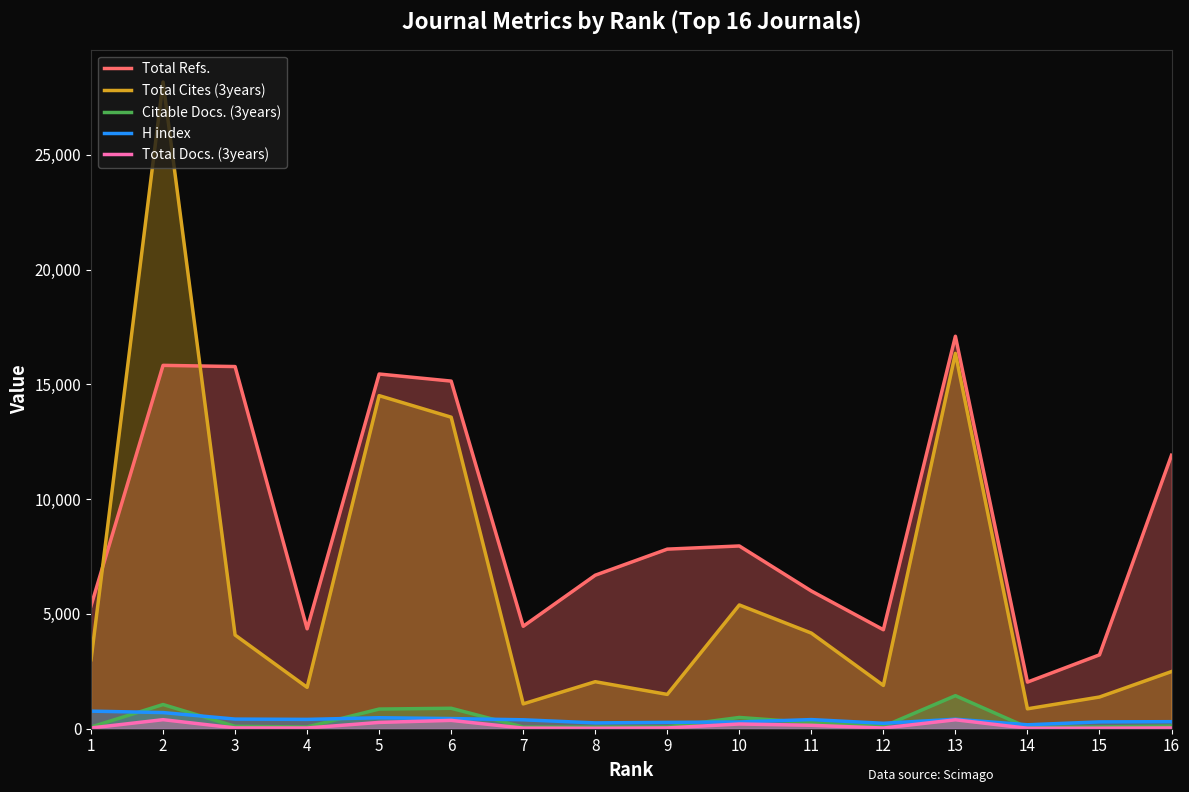

Reading right to left, list all the values displayed in this chart.

Total Refs.: 16=11914	15=3218	14=2031	13=17098	12=4312	11=6000	10=7962	9=7824	8=6688	7=4463	6=15144	5=15453	4=4353	3=15778	2=15830	1=5355
Total Cites (3years): 16=2490	15=1381	14=867	13=16353	12=1886	11=4166	10=5392	9=1495	8=2048	7=1082	6=13572	5=14511	4=1803	3=4082	2=28173	1=3007
Citable Docs. (3years): 16=115	15=79	14=57	13=1440	12=100	11=262	10=491	9=80	8=72	7=72	6=891	5=857	4=76	3=104	2=1054	1=74
H index: 16=307	15=298	14=172	13=414	12=237	11=398	10=295	9=277	8=254	7=389	6=443	5=479	4=407	3=420	2=704	1=766
Total Docs. (3years): 16=33	15=24	14=21	13=389	12=30	11=149	10=206	9=34	8=21	7=27	6=363	5=275	4=32	3=35	2=394	1=33